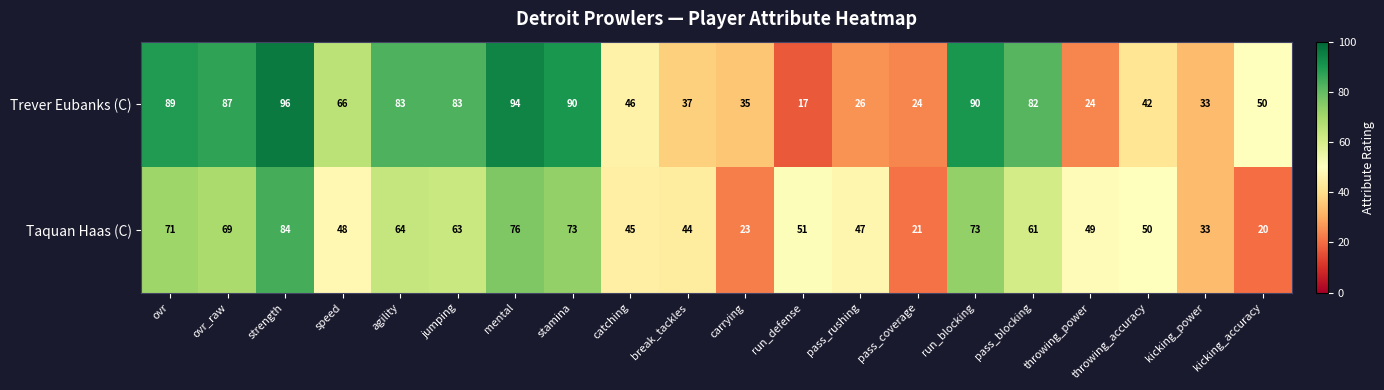

What is the difference between the maximum and minimum values in the Trever Eubanks (C) series?

79